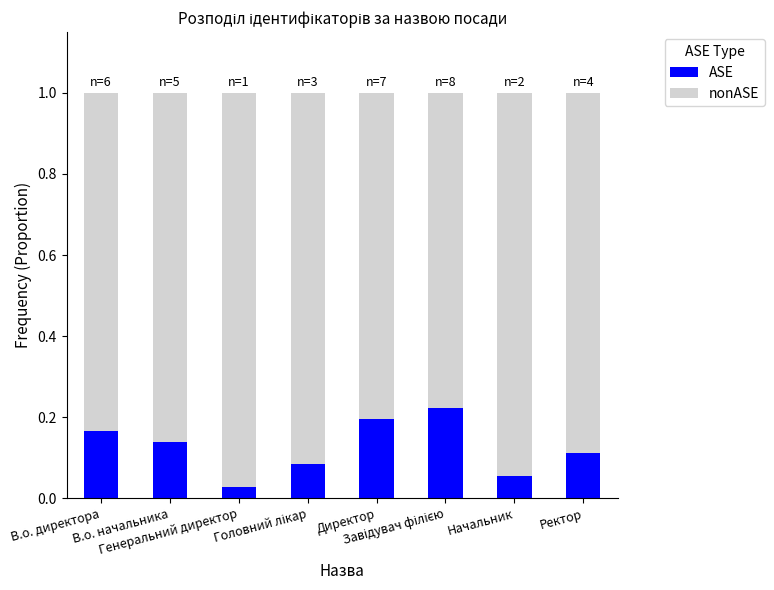

How many bars are there in total?

8